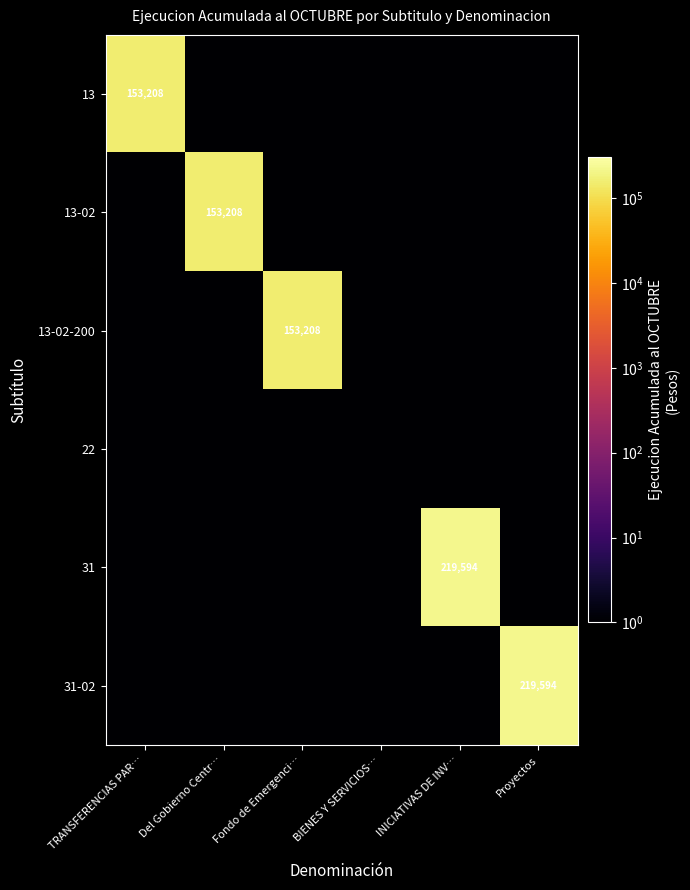

At how many categories does at least one series exceed 214766?

2